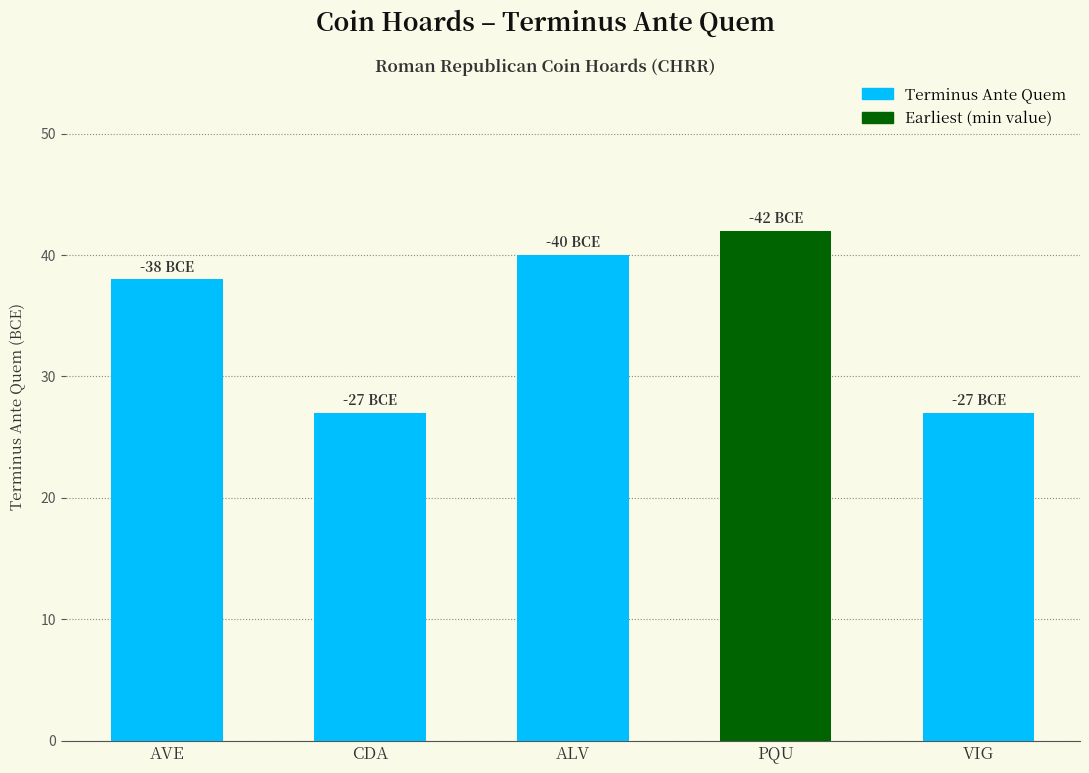

What is the average value?

35